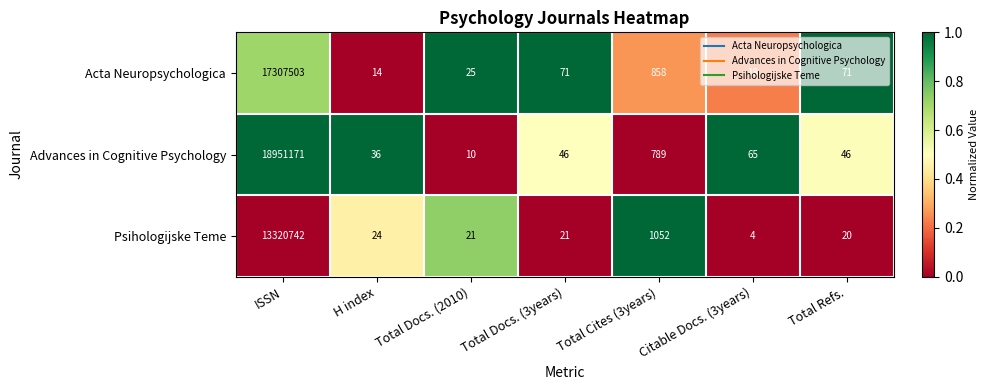

The value of Psihologijske Teme at Total Docs. (2010) is 21. True or false?

True